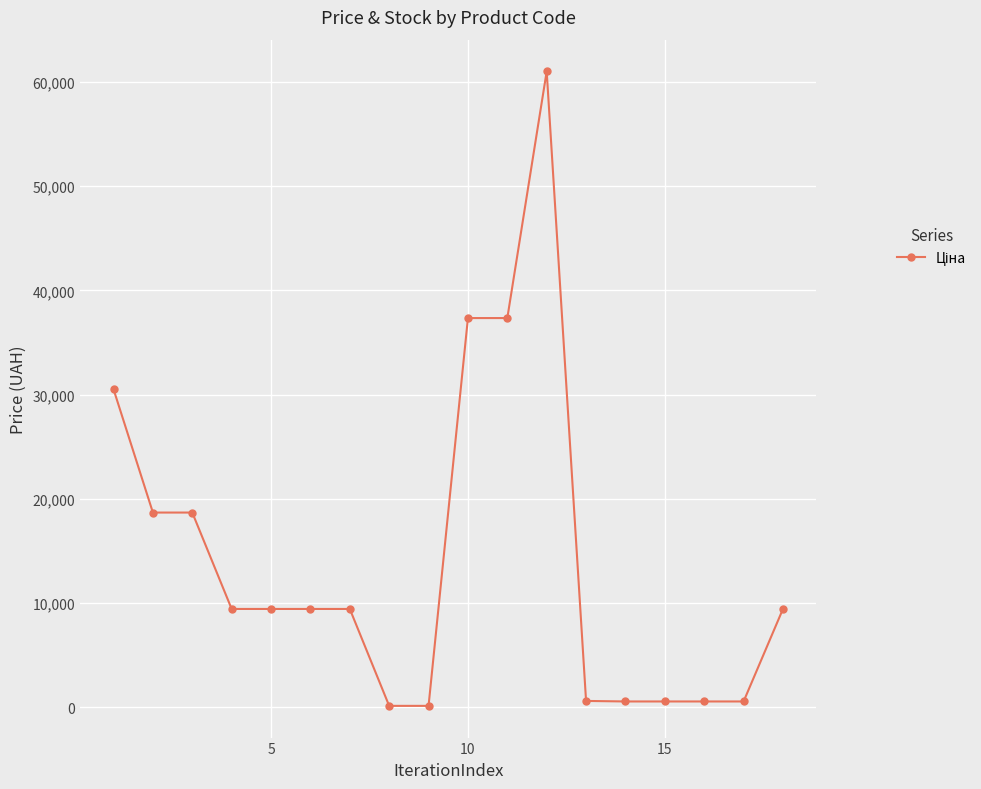

Is this an area chart (filled region under the line)?

No